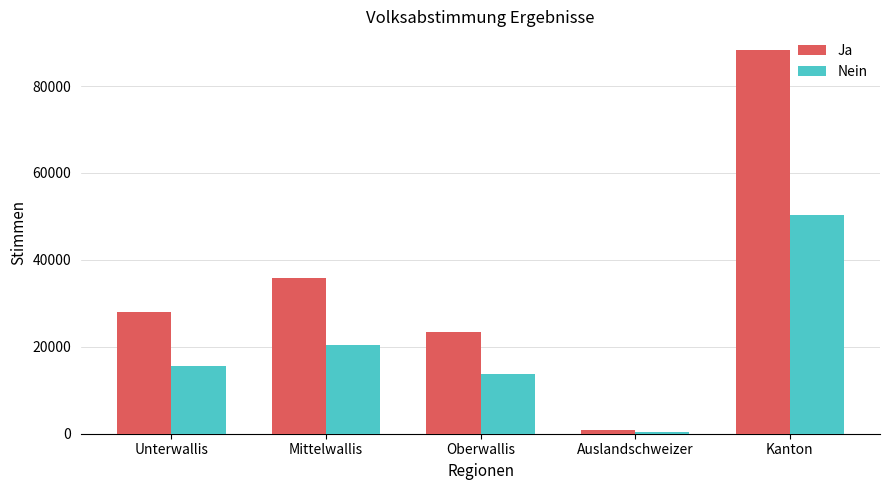

How many data points in Ja are less than 27932?

2